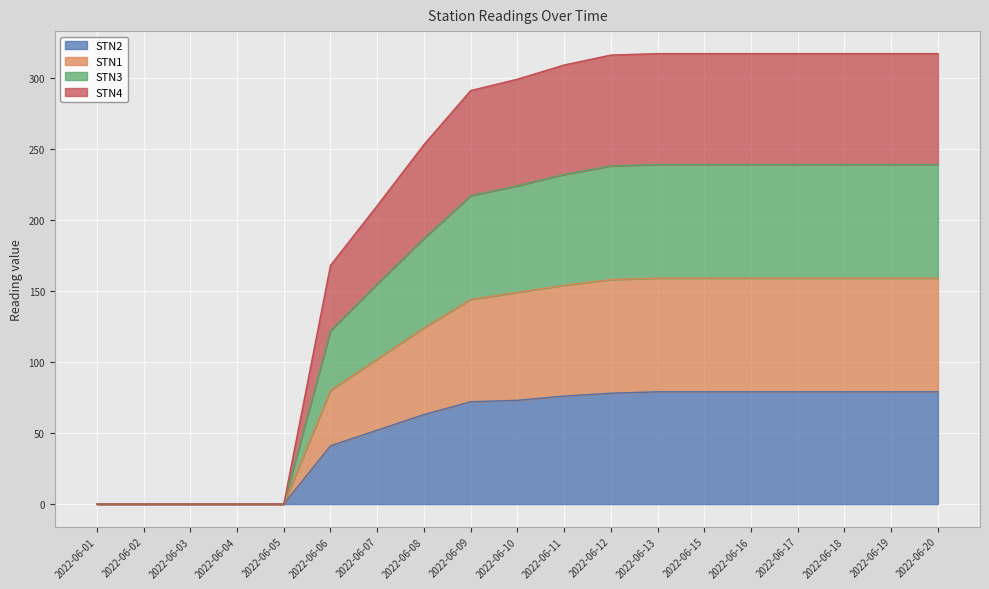

At which label does STN1 first exceed 149?

2022-06-11